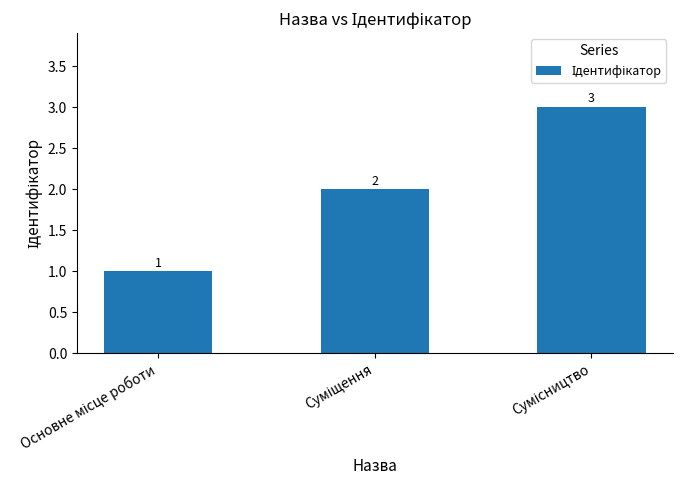

How many bars are there in total?

3